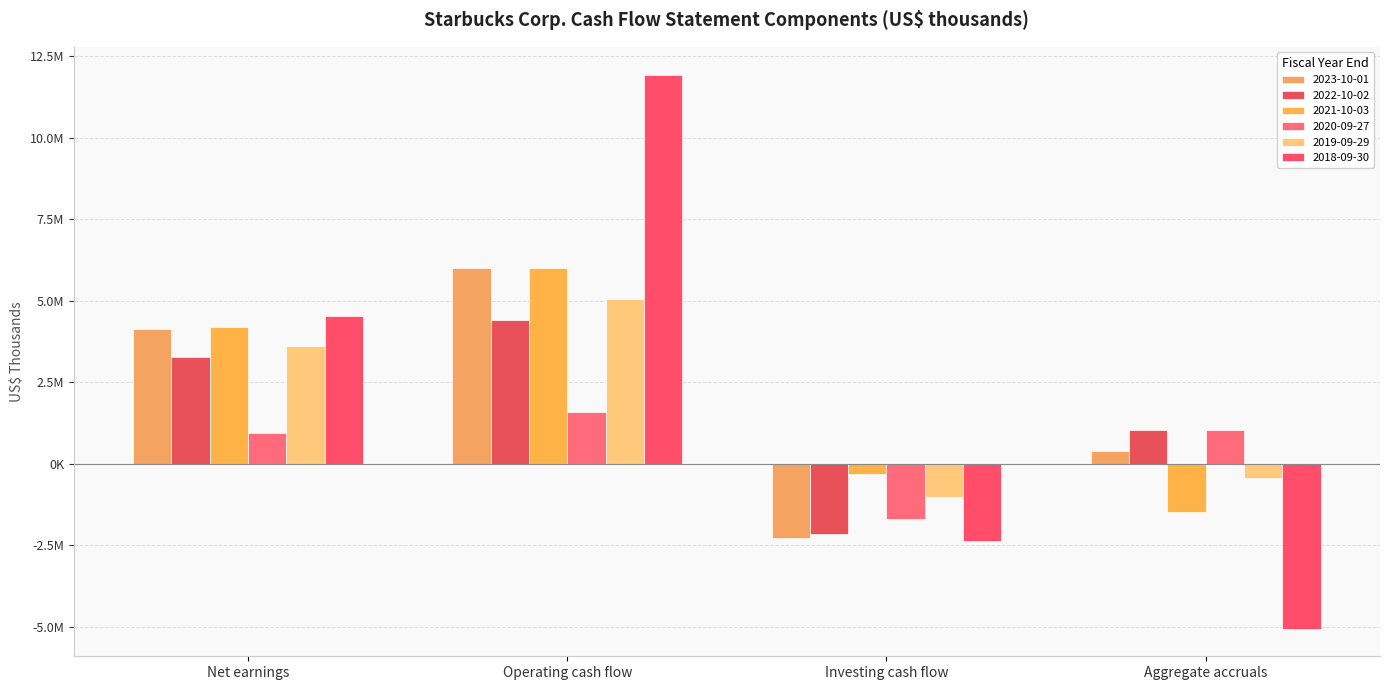

Which series has the largest total across all categories?

2018-09-30